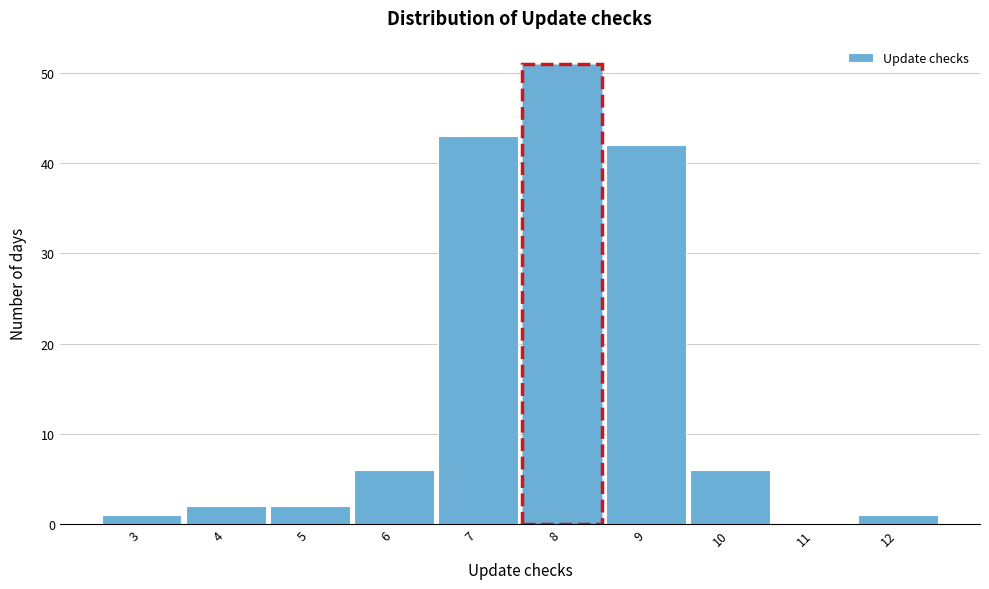

How tall is the bar that spans 7.5 to 8.5 on the x-axis? The values are not printed on the chart, so give them approximately, as read against the axis.

51